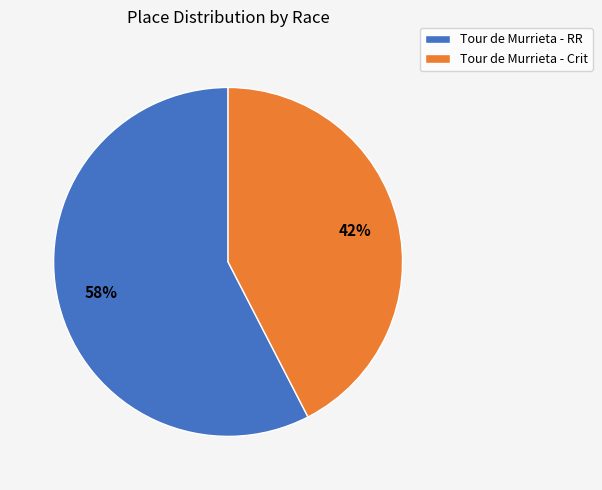

To the nearest percent, what is the average slice percentage?

50%